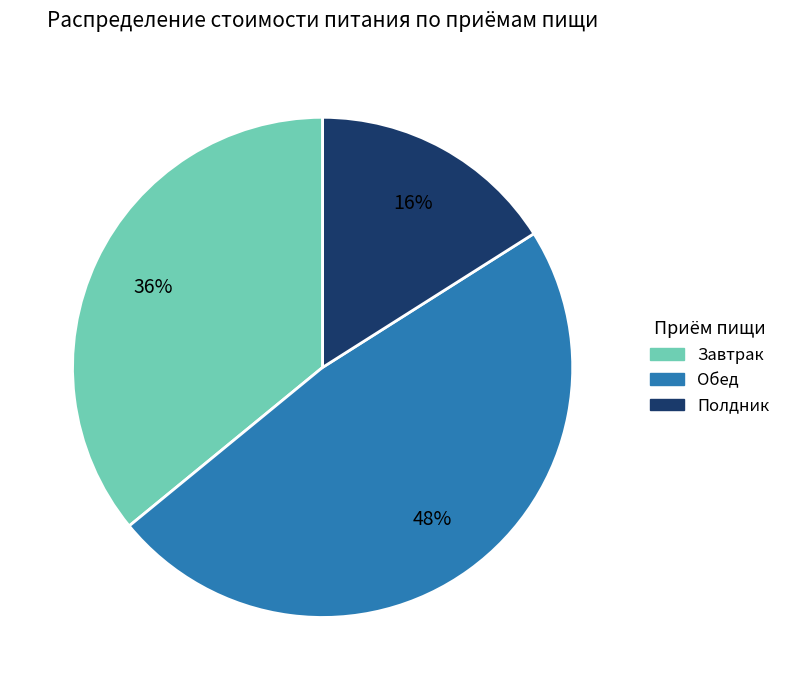

Which slice is the largest?

Обед